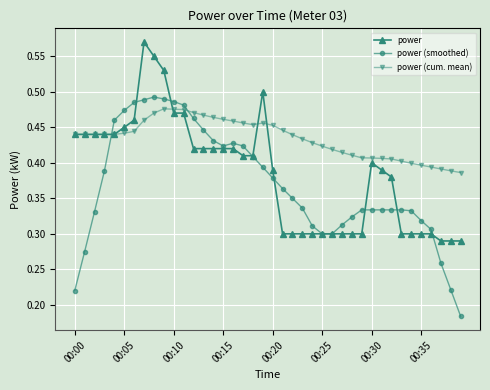

Count the power (smoothed) values in the range 0 to 1.

40